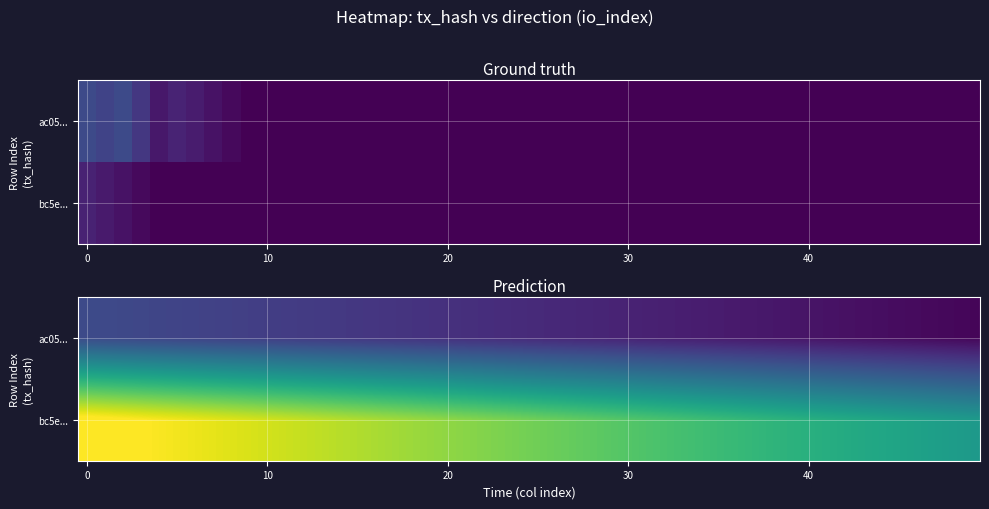

The value of ac05a565be7a6d5b5951c2c8a935bb2e4cb809e at valid_mainchain is 0.3. True or false?

False